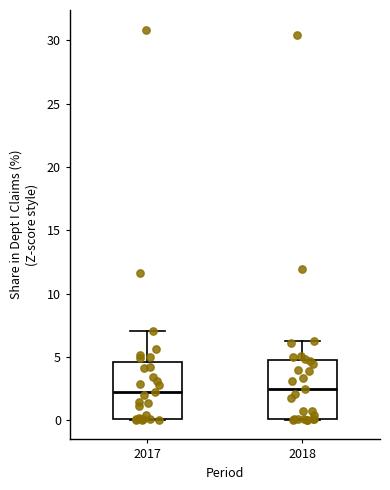

Reading left to right, transcribe this box plot: for each box, give where its median line is, the range the box spans, and where its two whiskers end, as read against the y-axis. The values are not printed on the chart, so give them approximately, as read against the axis.

2017: median 2.0, box 0.0 to 4.5, whiskers 0.0 to 7.0
2018: median 2.5, box 0.0 to 5.0, whiskers 0.0 to 6.5